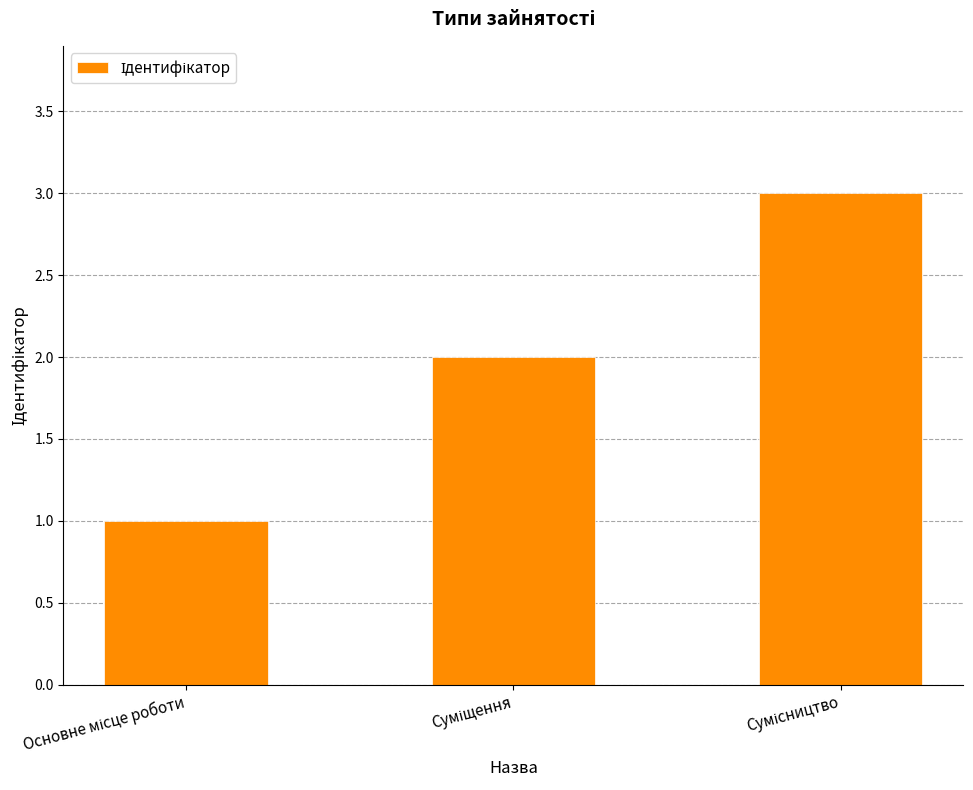

Reading right to left, list all the values displayed in this chart.

3	2	1